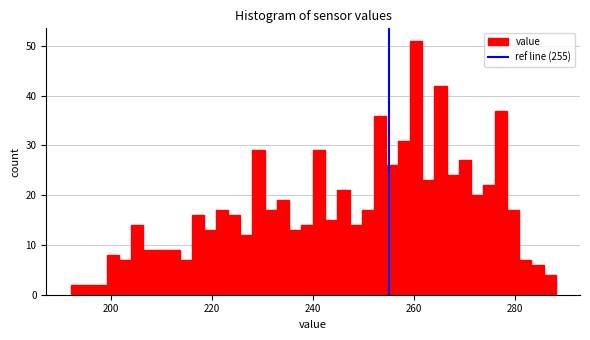

Read against the x-axis, roughly where is the centre of the tallest bar?

260